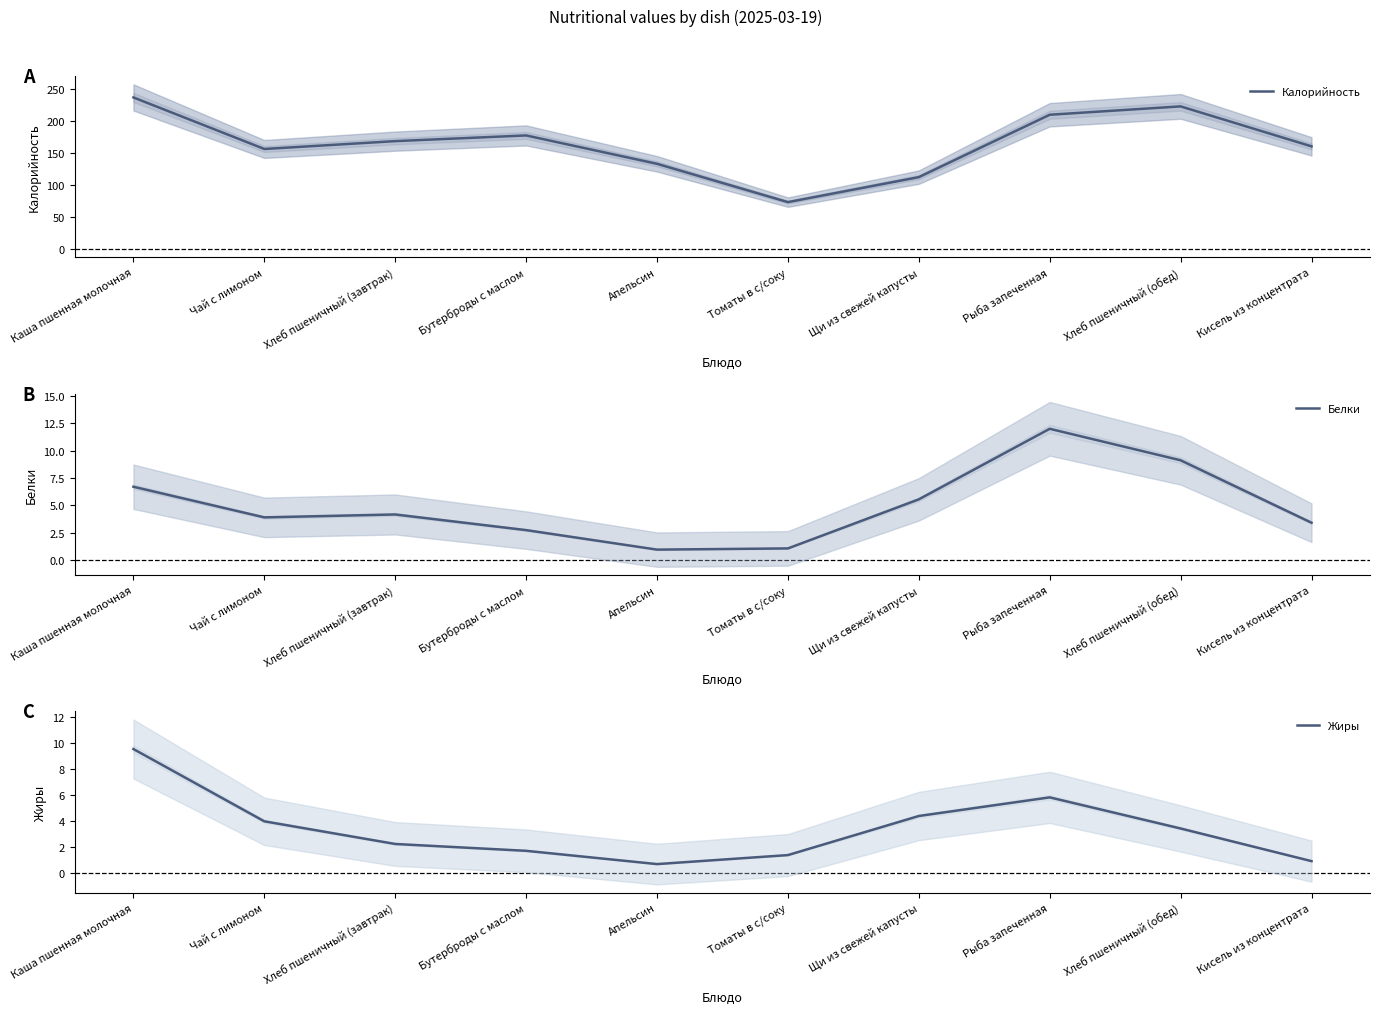

How many interior local valleys does the Калорийность series have?

2